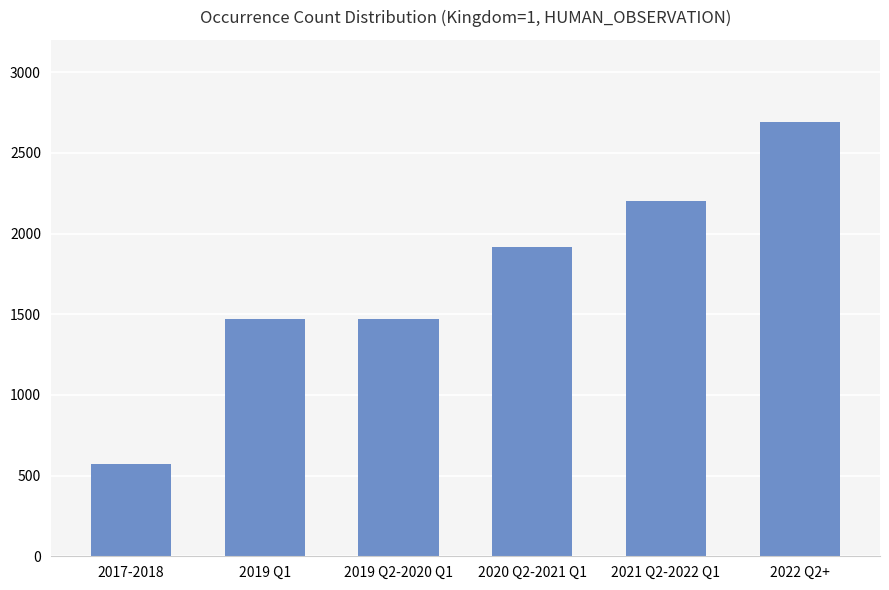

Reading right to left, what are all the values shown in this chart?

2689	2200	1917	1471	1471	573